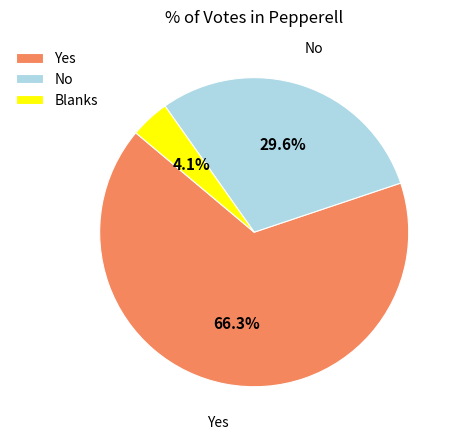

Rank the categories by value from lowest to highest.

Blanks, No, Yes